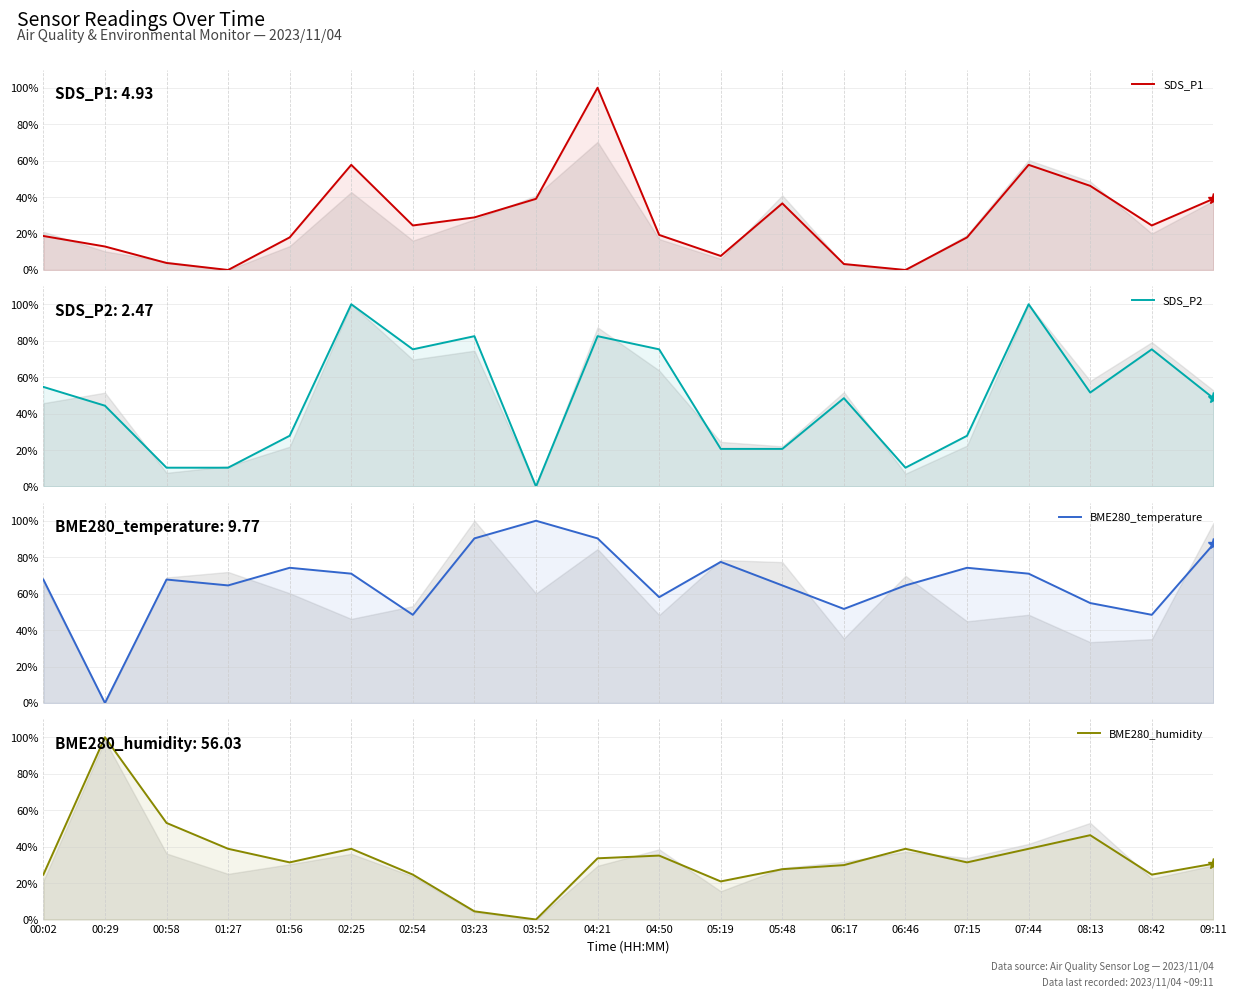

What is the sum of all SDS_P2 values?

966.0